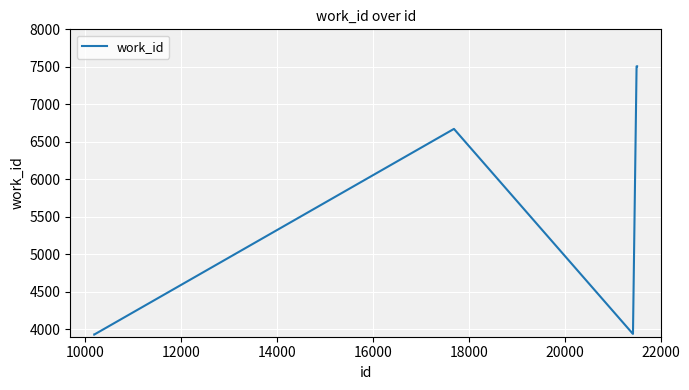

What is the difference between the maximum and minimum values?

3579